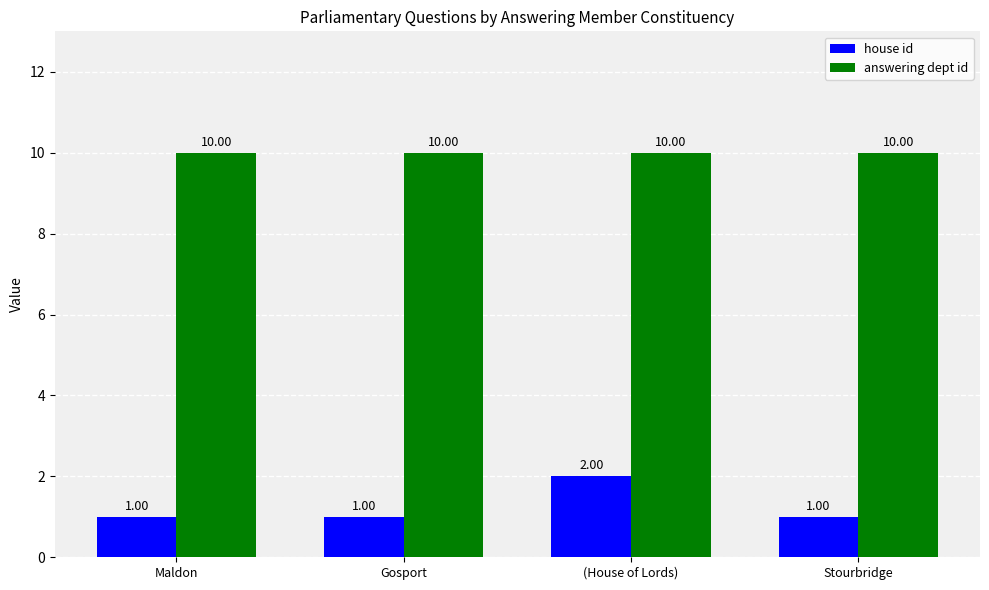

What is the value of the answering dept id bar at the 2nd from the left?

10